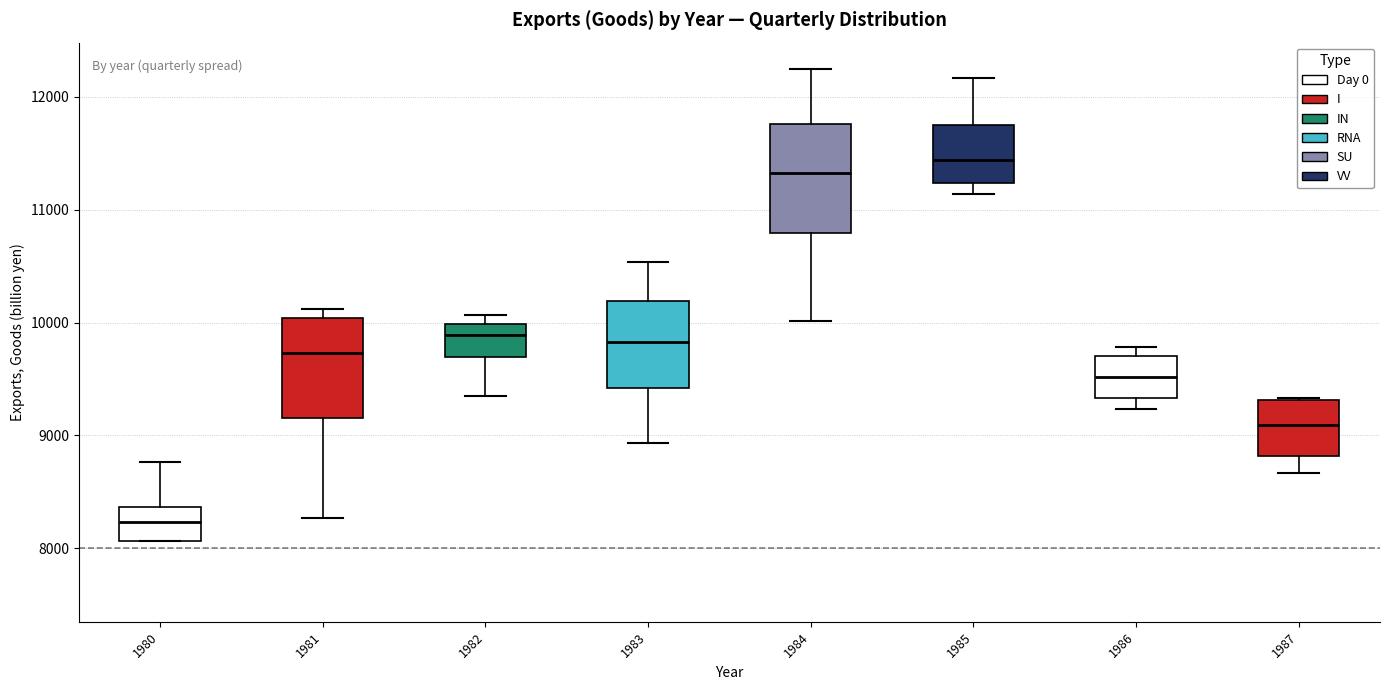

Where is the upper edge of the box at x = 1986 on the y-axis? The values are not printed on the chart, so give them approximately, as read against the axis.

9700